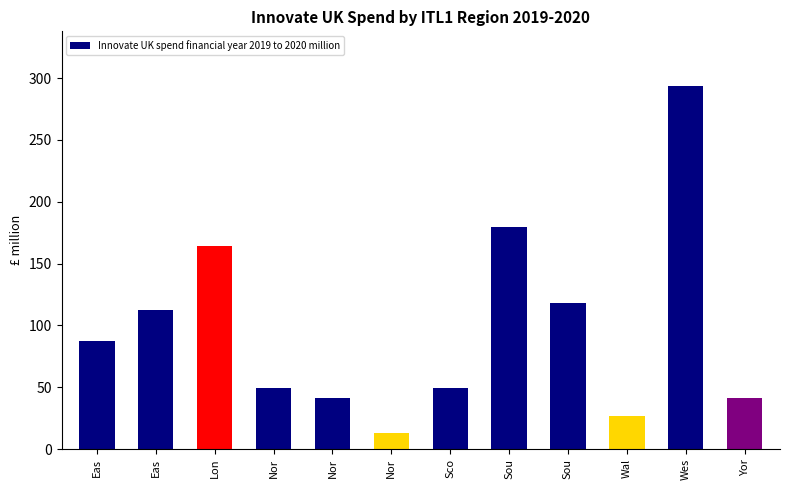

What is the change in value from Lon to Sou?

+15.7